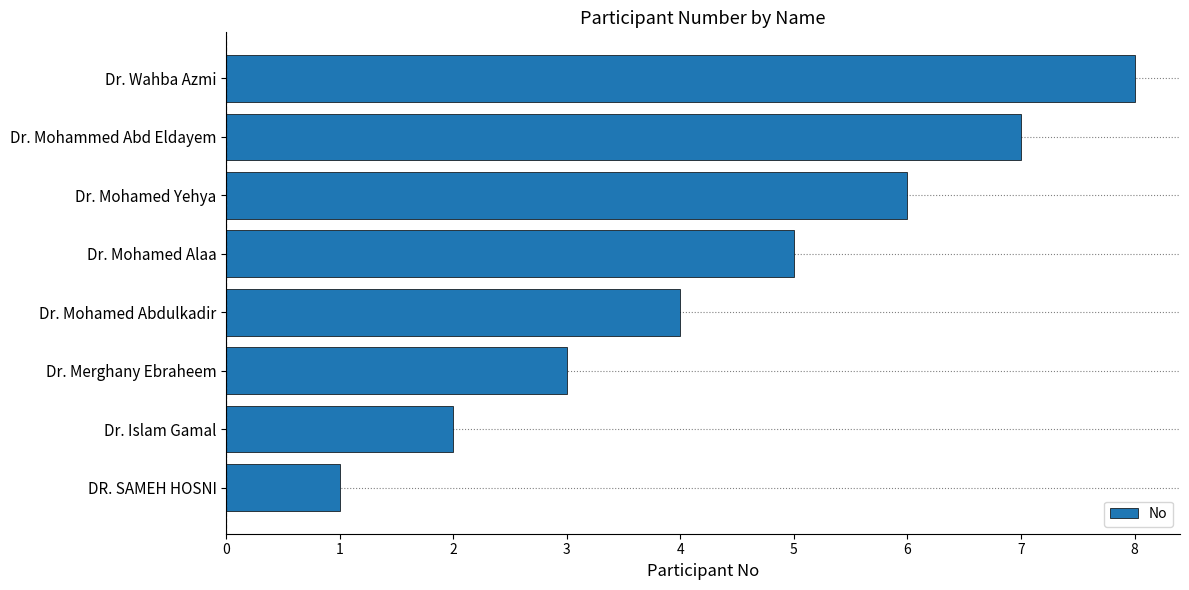

What is the difference between the second highest and second lowest values?

5